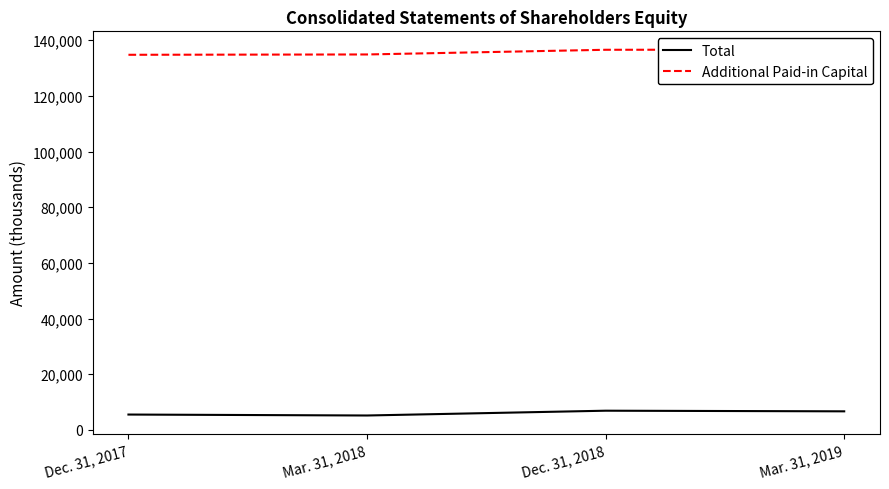

How many lines are shown in the chart?

2